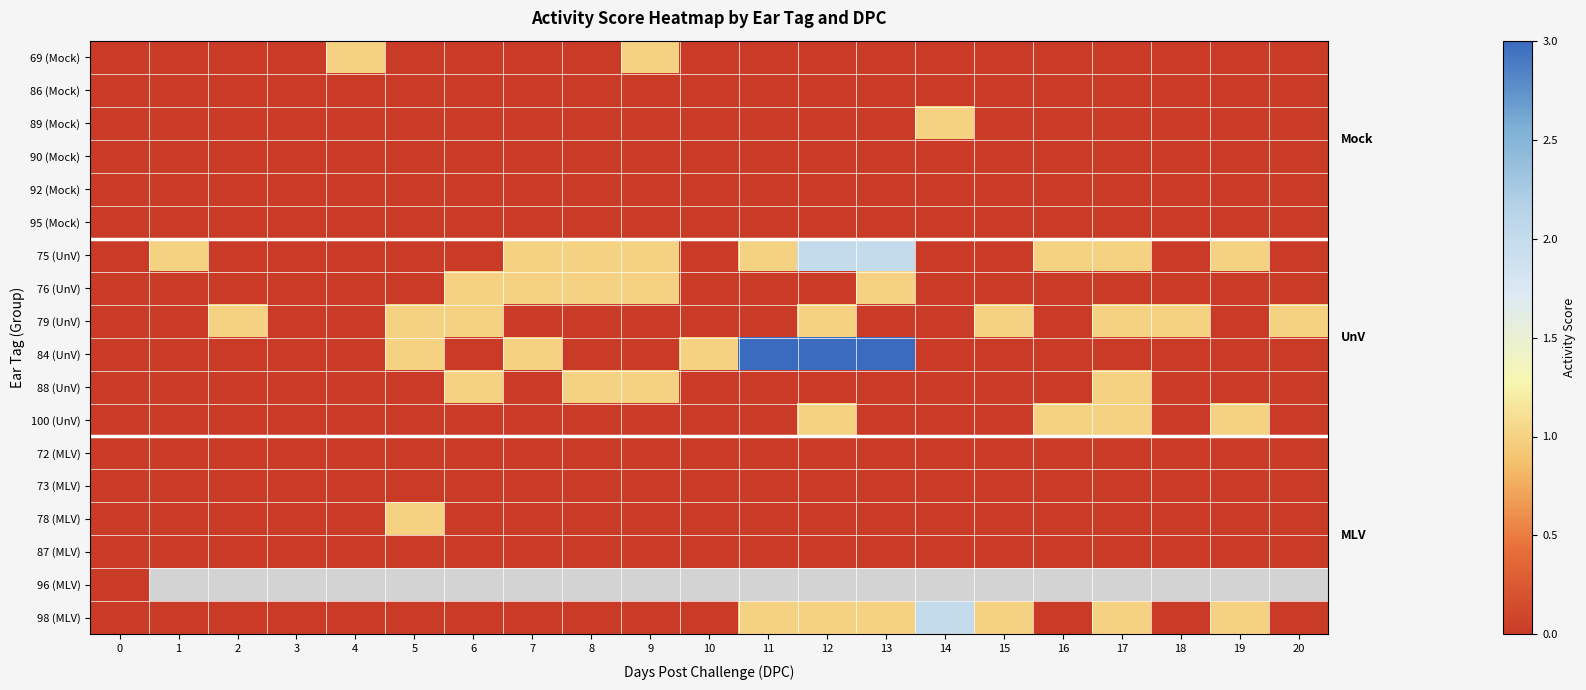

Is it true that 75 (UnV) equals 1.0 at 9?

True